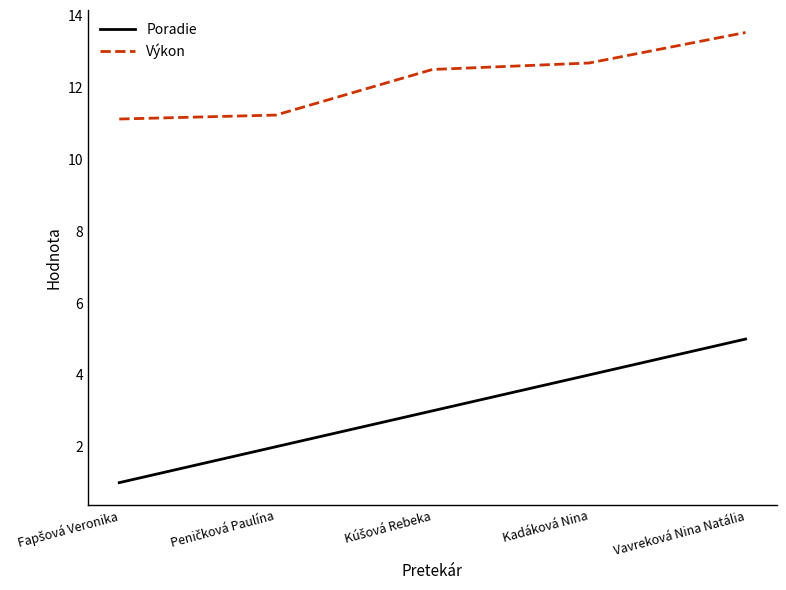

At how many categories does at least one series exceed 3?

5